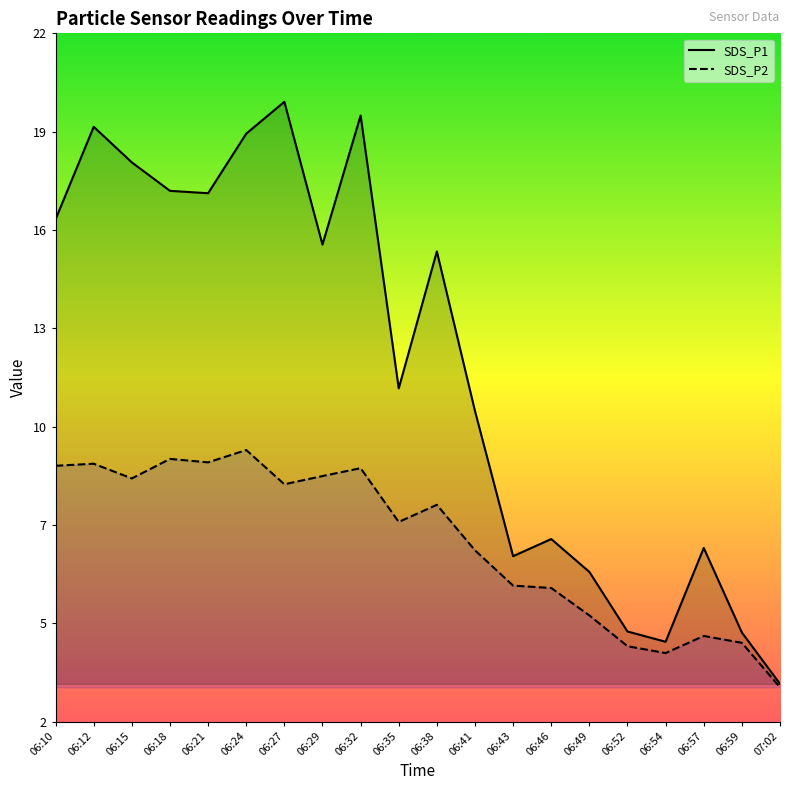

List the series in order of their overall mean, highest first.

SDS_P1, SDS_P2